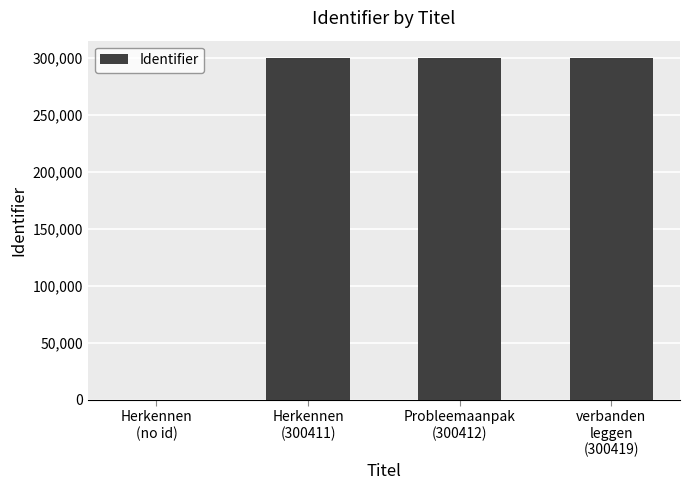

Are the bars horizontal?

No